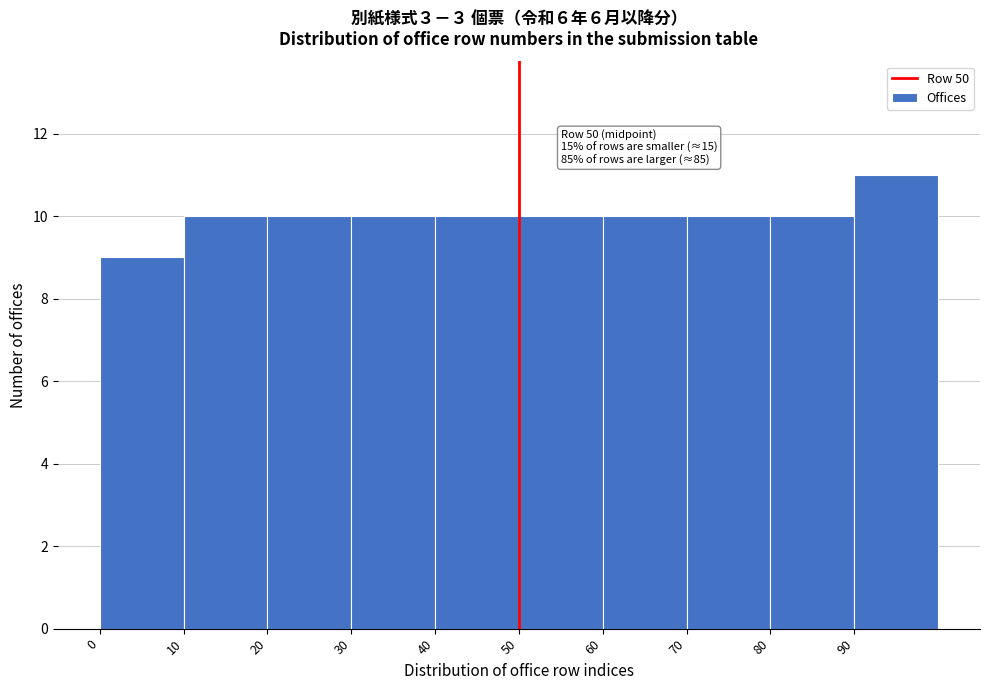

Over which range of the x-axis is the bar tallest?

90 to 100